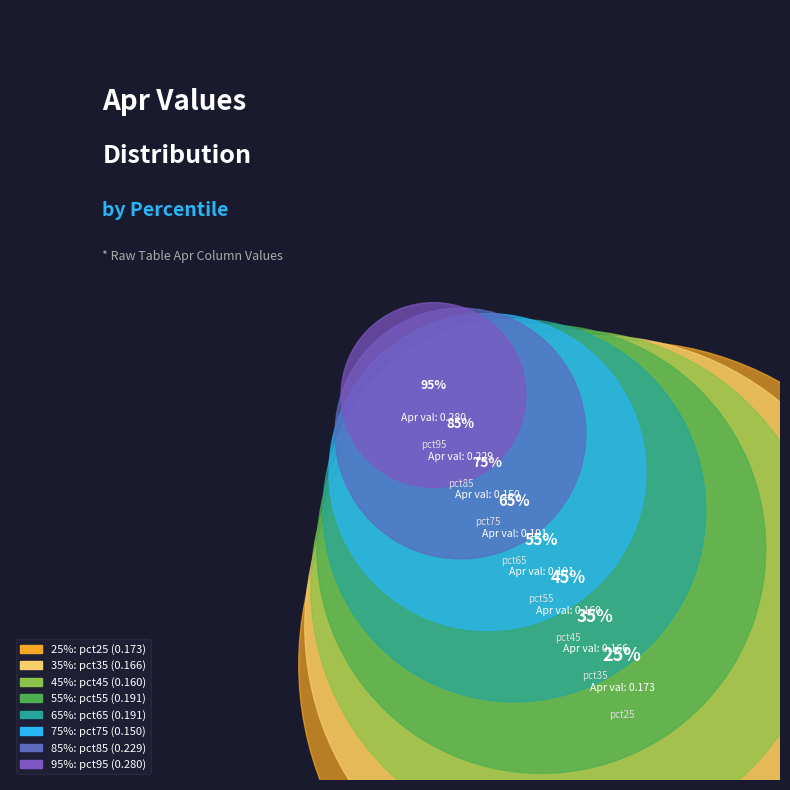

To the nearest percent, what portion does pct55 represent?

12%